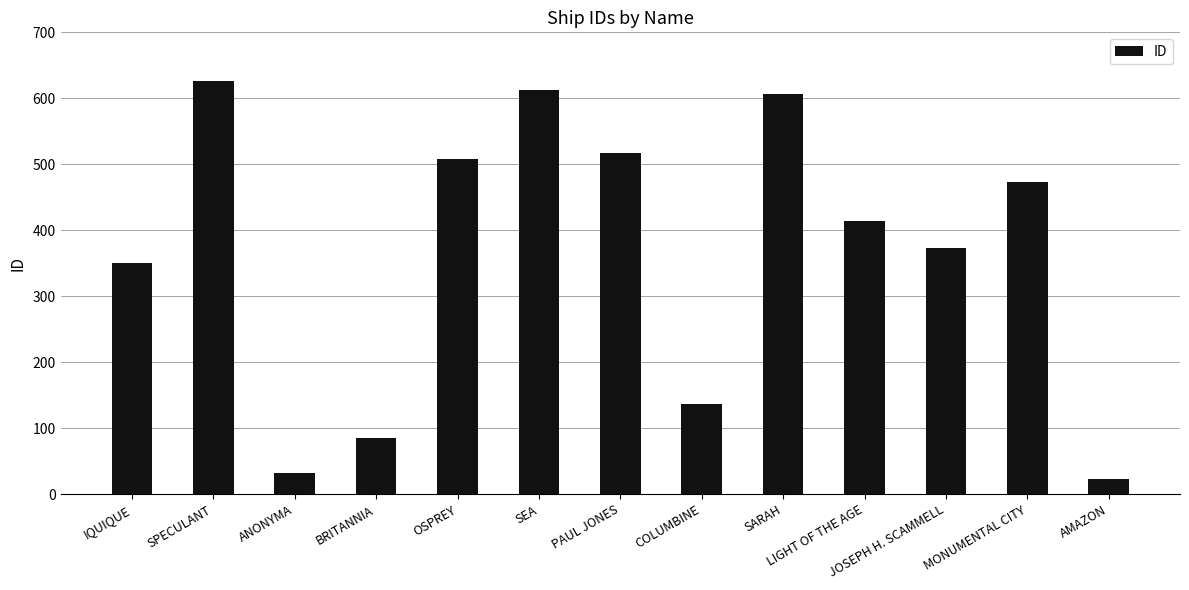

What is the change in value from ANONYMA to MONUMENTAL CITY?

+441